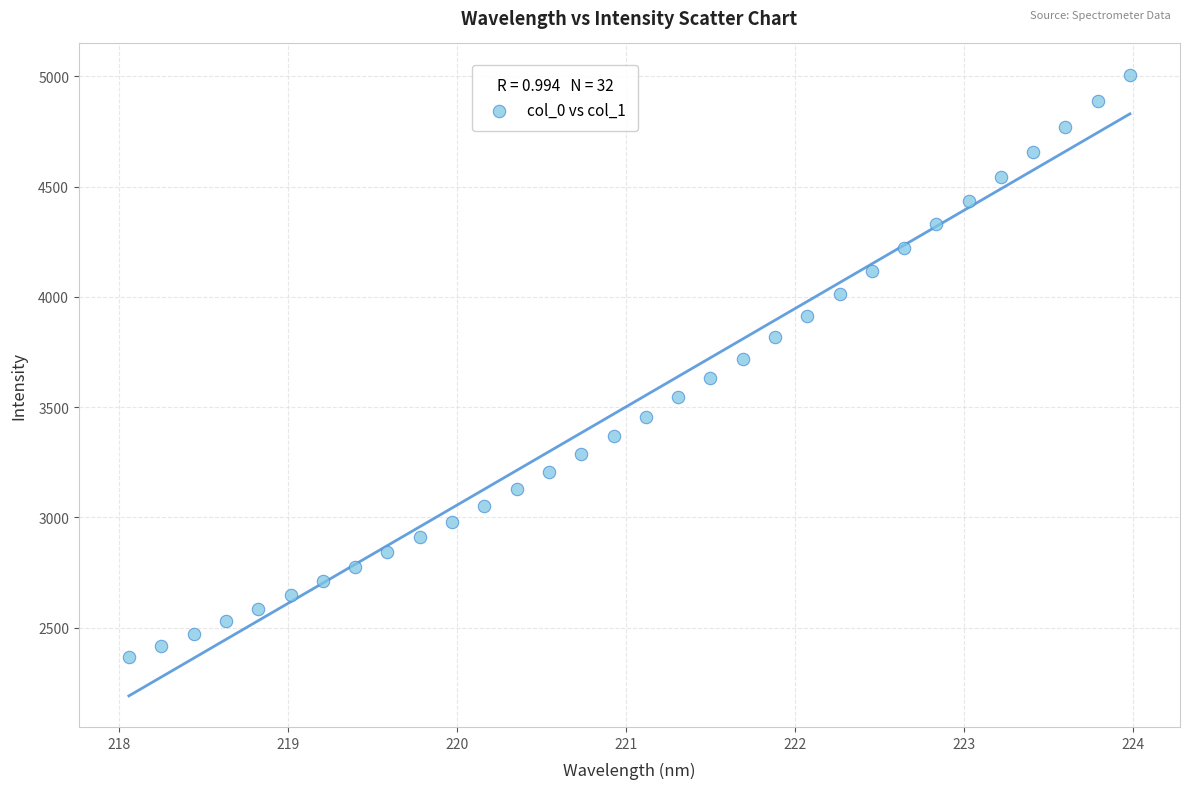

What is the range of X values (max minus min)?

5.9